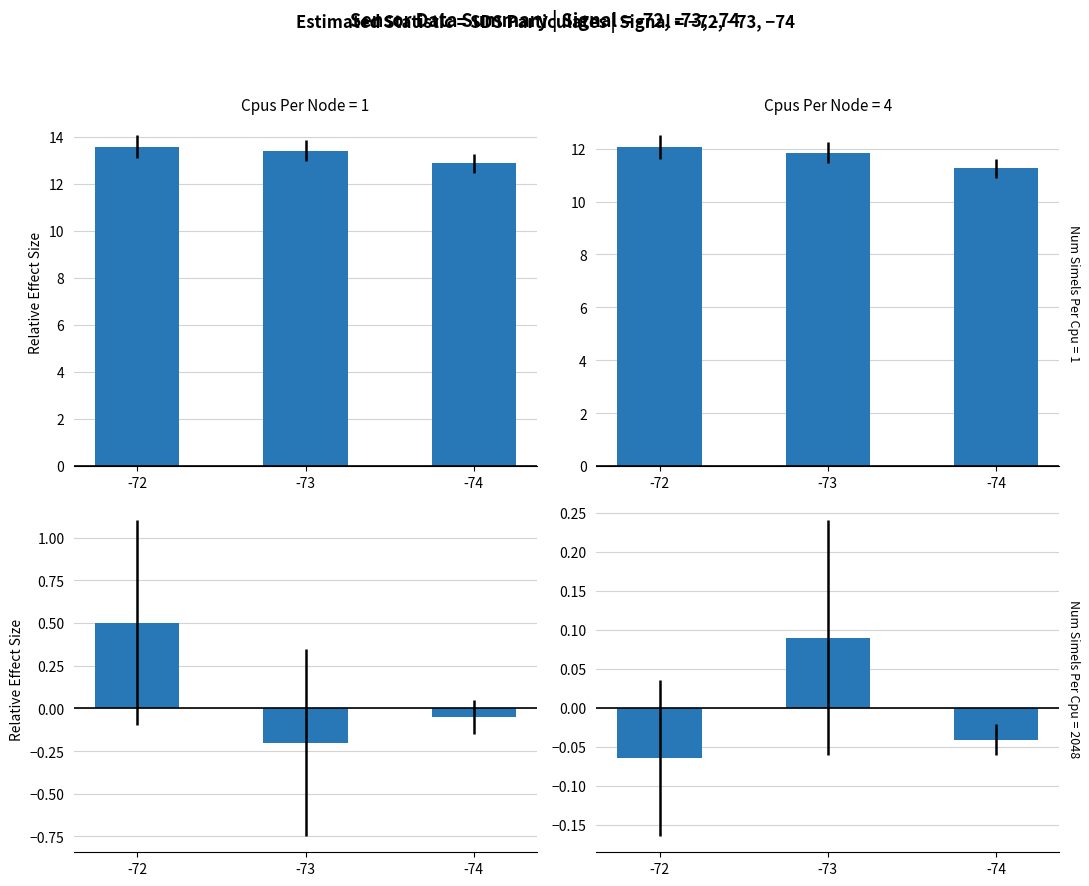

Which series has the widest spread of values?

SDS_P2